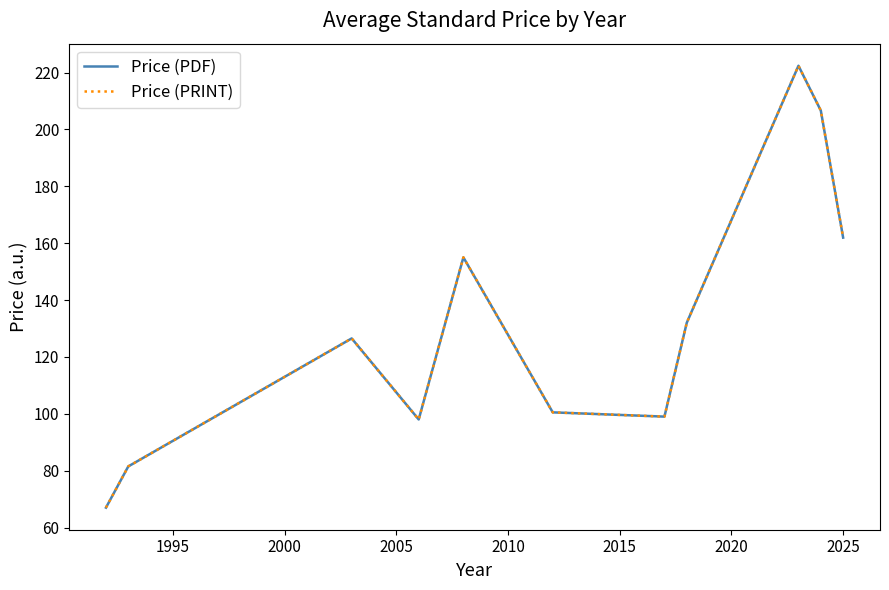

Does the chart display data point markers on the line(s)?

No